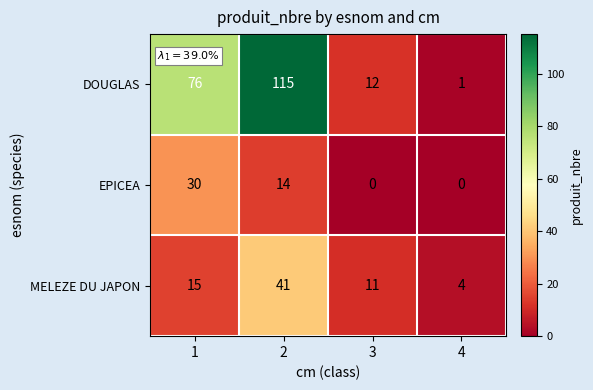

Which series has the largest range (max minus min)?

DOUGLAS